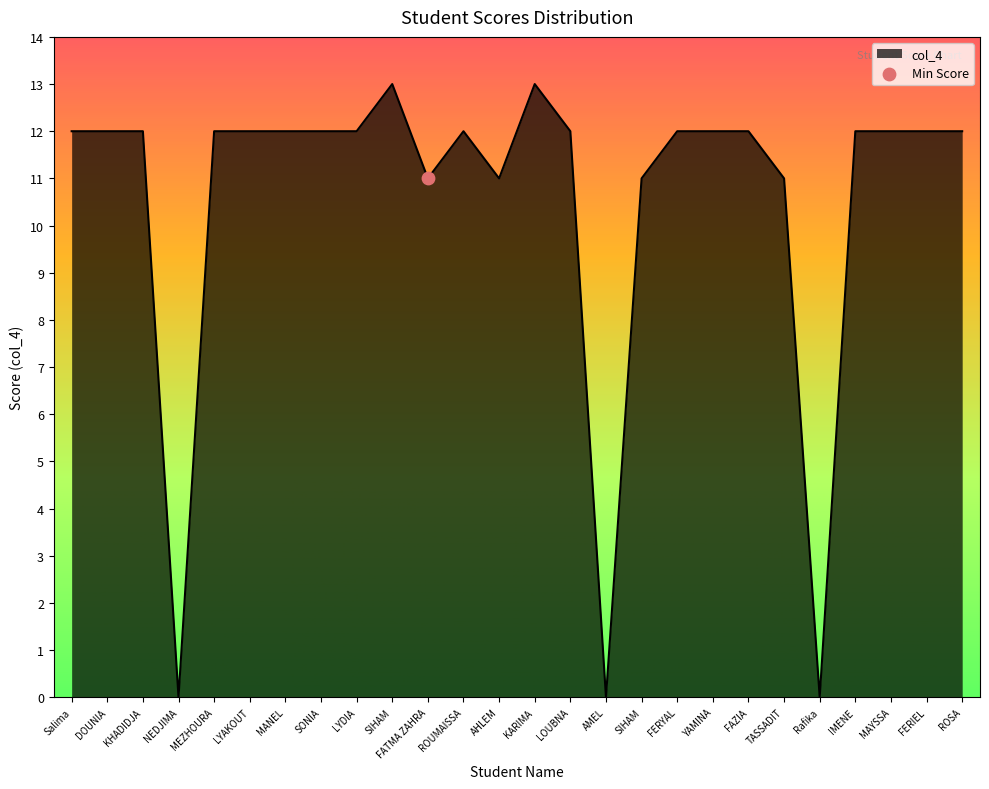

Which has a higher value, TASSADIT or FATMA ZAHRA?

TASSADIT